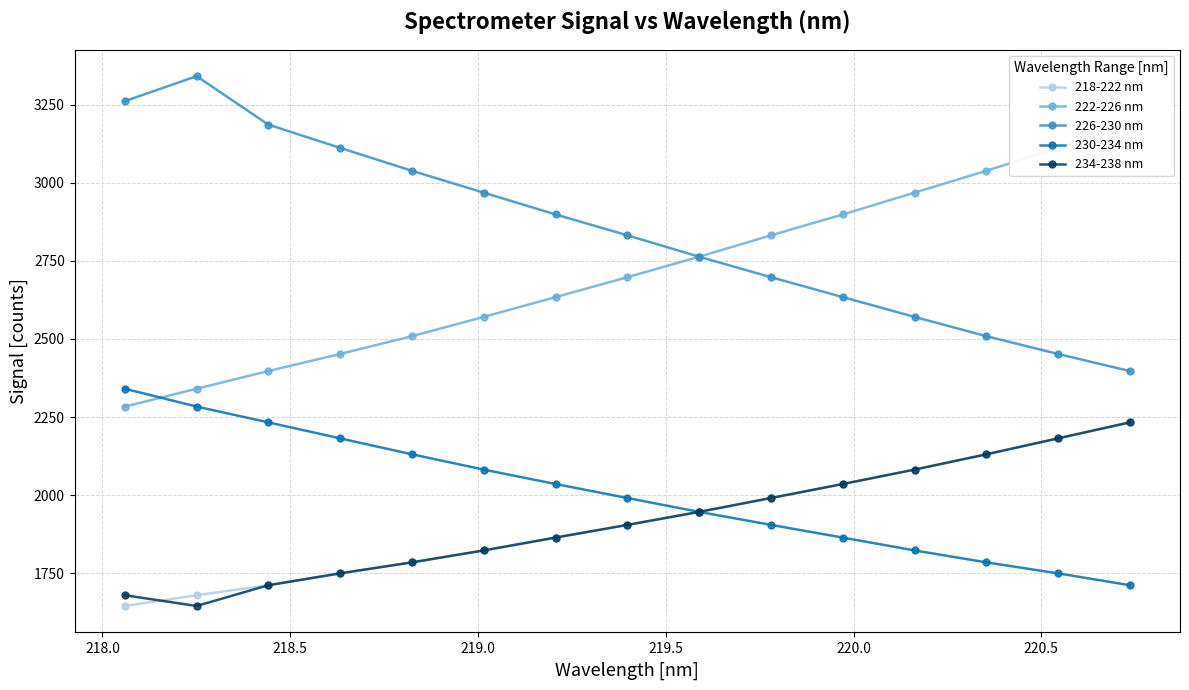

What is the average value of the 230-234 nm series?

2004.1